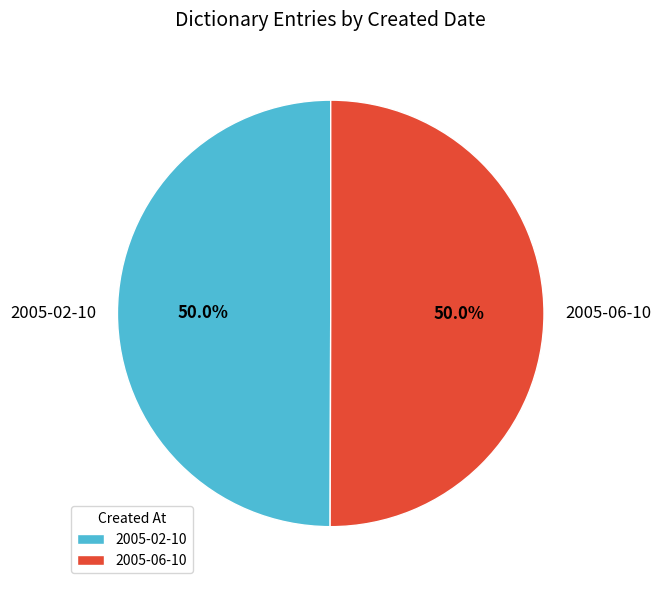

The 2005-02-10 slice represents 50% of the pie. True or false?

True